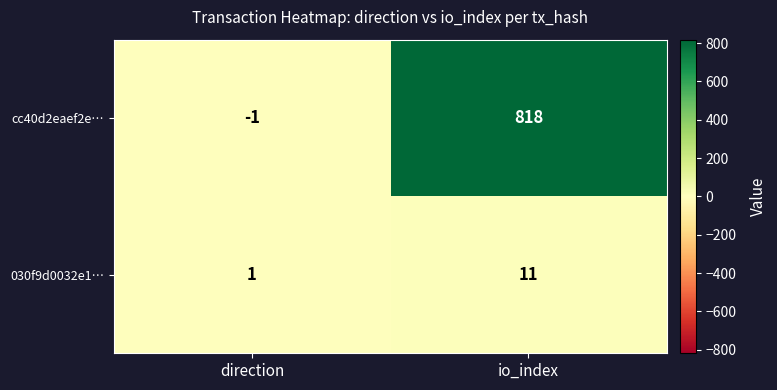

True or false: 030f9d0032e1… has a value of 15 at io_index.

False